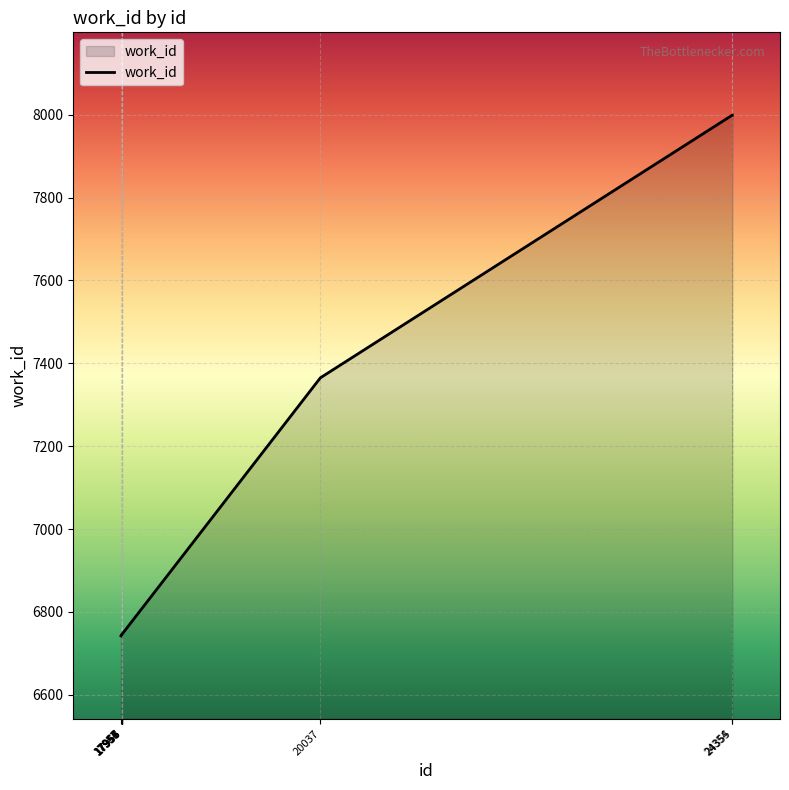

What is the difference between the maximum and minimum values?

1257